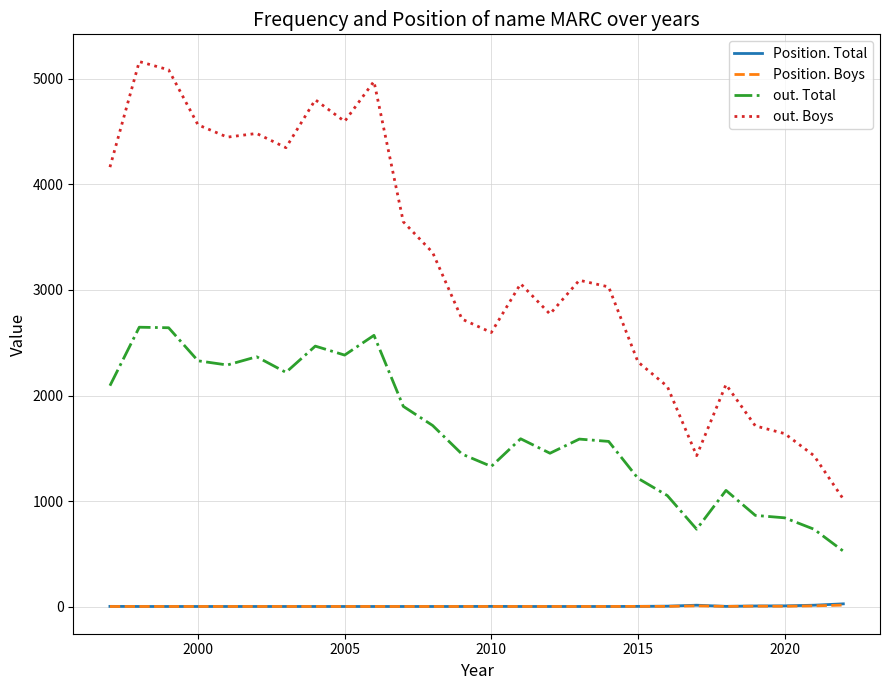

Which series has the largest total across all categories?

out. Boys